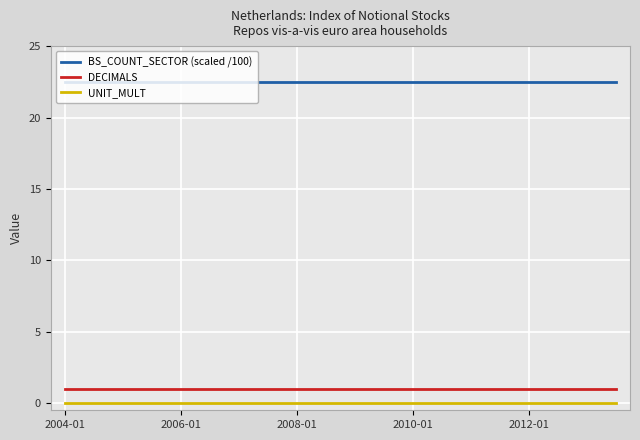

Reading left to right, extract all data points from this chart.

BS_COUNT_SECTOR (scaled /100): 22.5	22.5	22.5	22.5	22.5	22.5	22.5	22.5	22.5	22.5	22.5	22.5	22.5	22.5	22.5	22.5	22.5	22.5	22.5	22.5
DECIMALS: 1.0	1.0	1.0	1.0	1.0	1.0	1.0	1.0	1.0	1.0	1.0	1.0	1.0	1.0	1.0	1.0	1.0	1.0	1.0	1.0
UNIT_MULT: 0.0	0.0	0.0	0.0	0.0	0.0	0.0	0.0	0.0	0.0	0.0	0.0	0.0	0.0	0.0	0.0	0.0	0.0	0.0	0.0